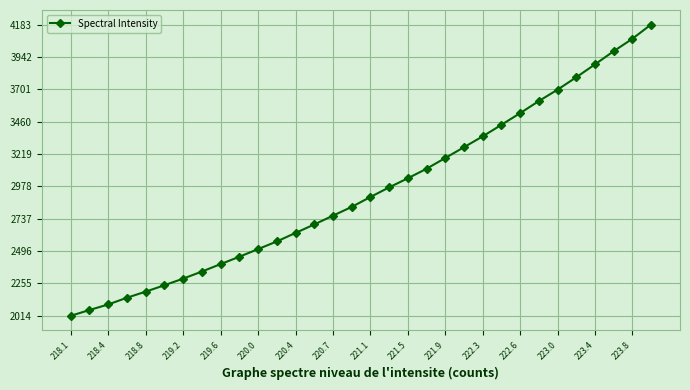

What is the difference between the second highest and minimum values?

2062.7